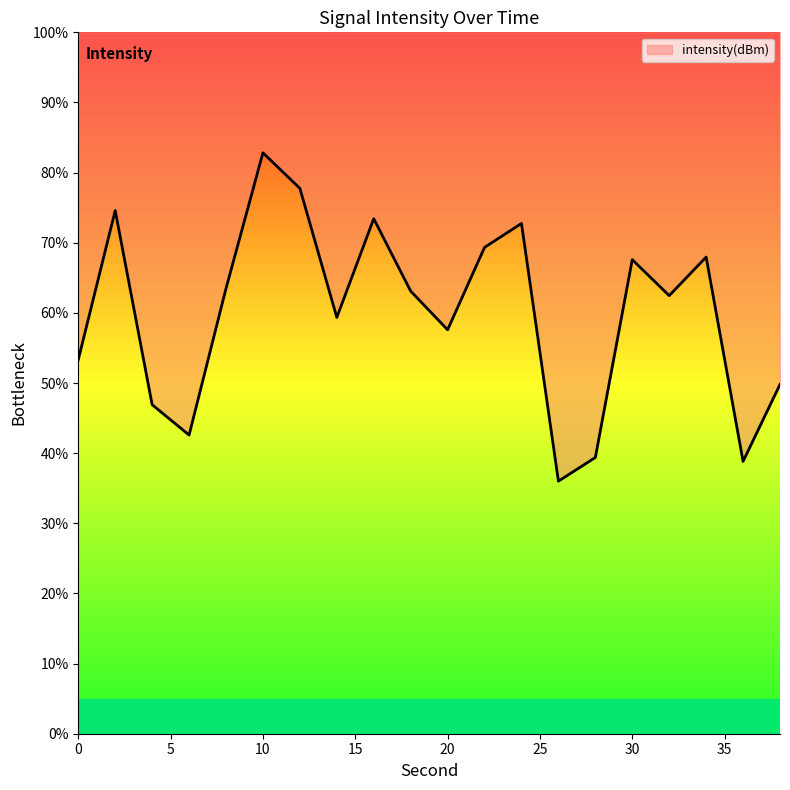

What is the change in value from 0 to 4?

-6.4